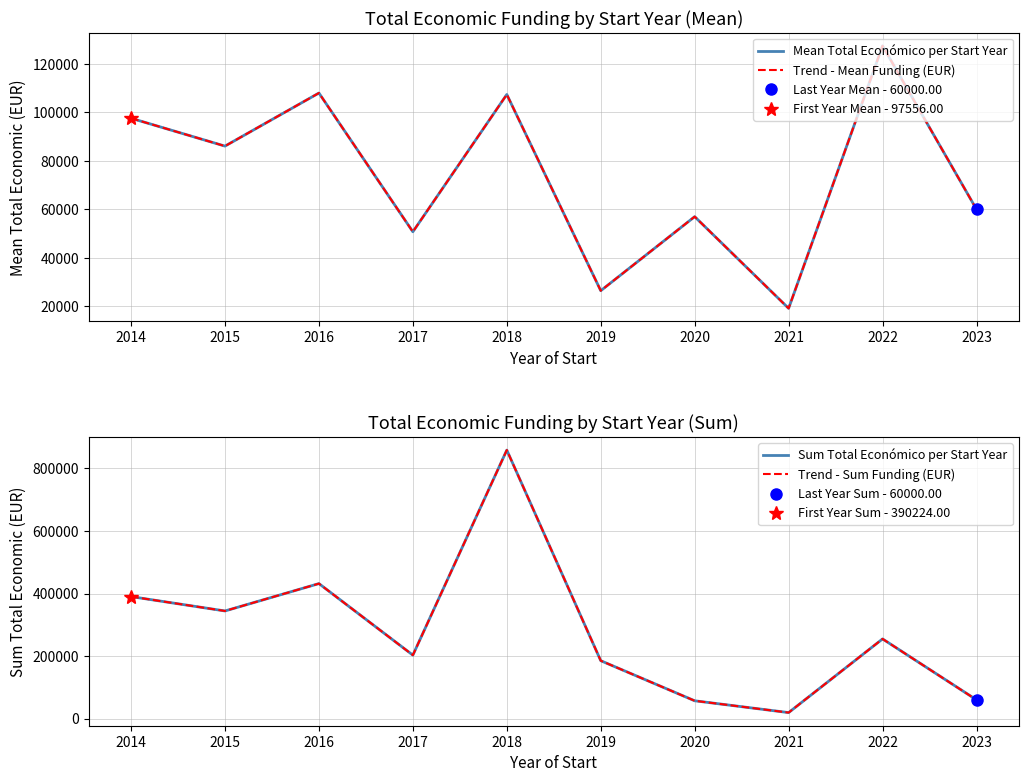

Reading left to right, extract all data points from this chart.

Mean Total Económico per Start Year: 2014=97556.0	2015=86068.2	2016=107953.5	2017=50748.8	2018=107349.4	2019=26455.1	2020=56980.0	2021=19180.0	2022=127402.5	2023=60000.0
Trend - Mean Funding (EUR): 2014=97556.0	2015=86068.2	2016=107953.5	2017=50748.8	2018=107349.4	2019=26455.1	2020=56980.0	2021=19180.0	2022=127402.5	2023=60000.0
Sum Total Económico per Start Year: 2014=390224.0	2015=344273.0	2016=431814.0	2017=202995.0	2018=858795.0	2019=185186.0	2020=56980.0	2021=19180.0	2022=254805.0	2023=60000.0
Trend - Sum Funding (EUR): 2014=390224.0	2015=344273.0	2016=431814.0	2017=202995.0	2018=858795.0	2019=185186.0	2020=56980.0	2021=19180.0	2022=254805.0	2023=60000.0